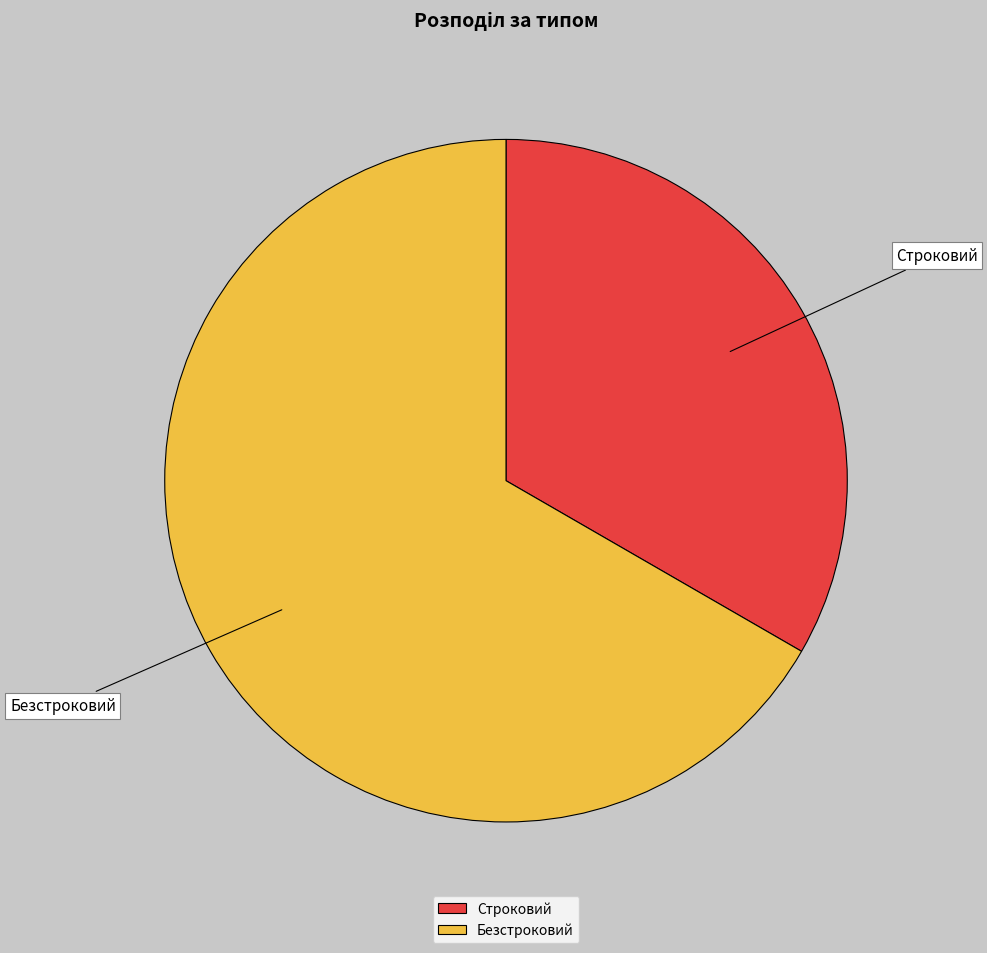

Rank the categories by value from highest to lowest.

Безстроковий, Строковий